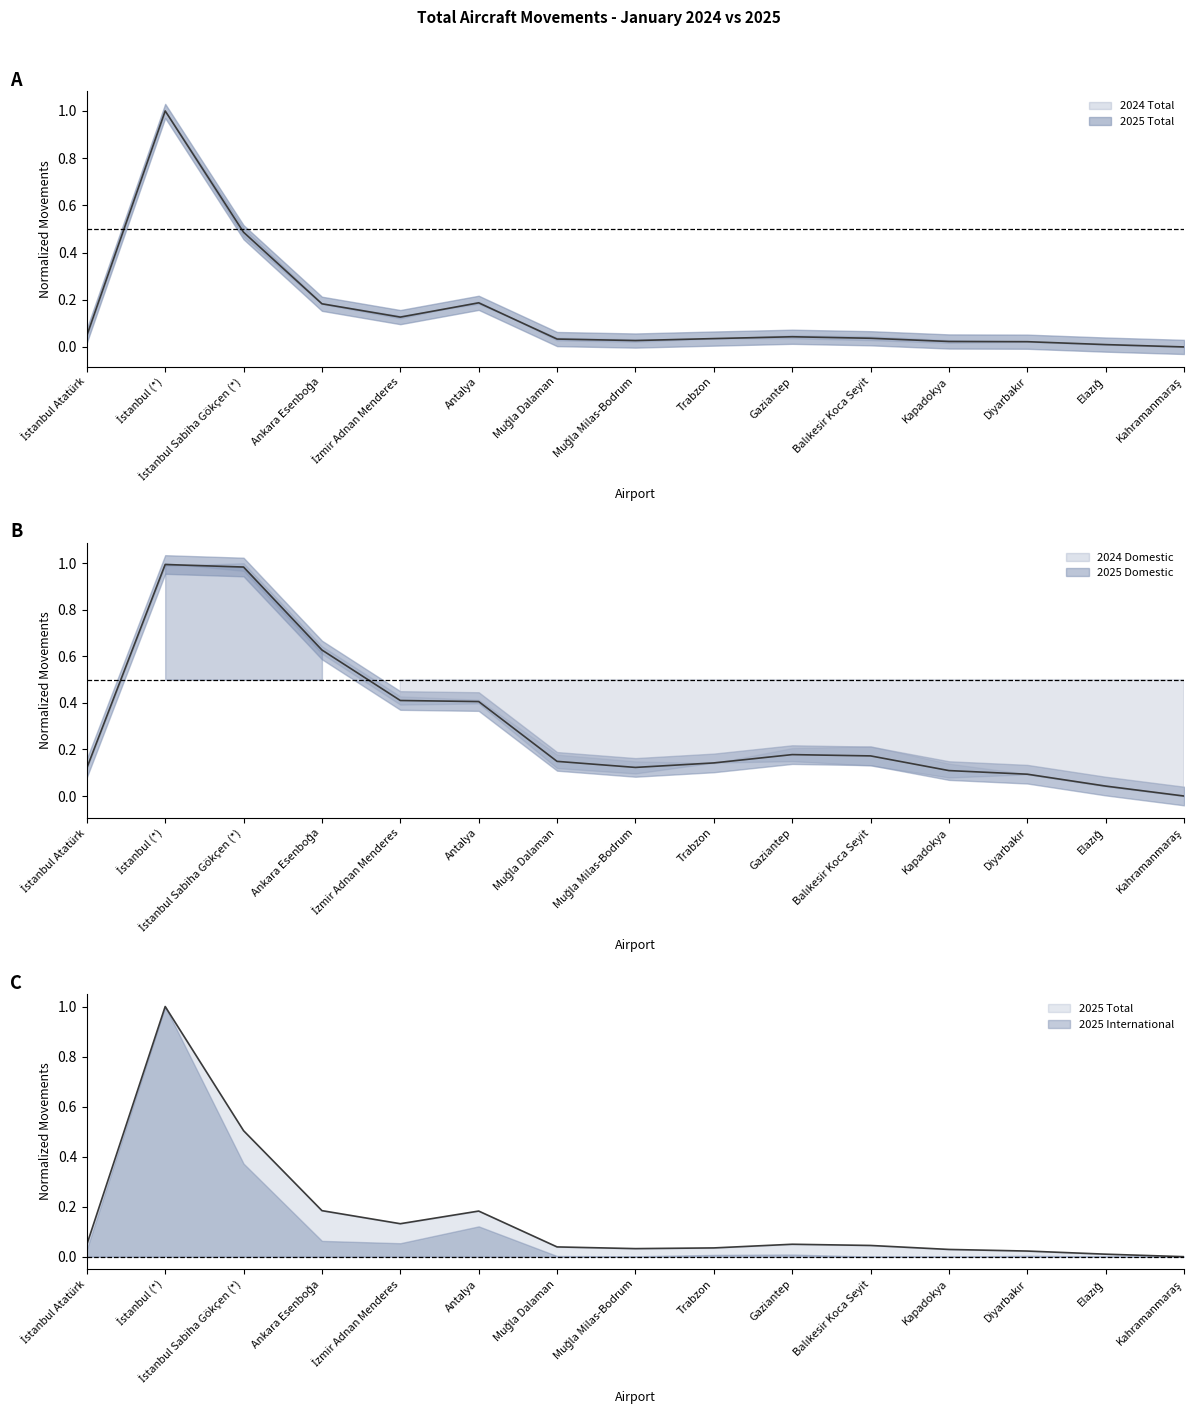

Between İstanbul (*) and Balıkesir Koca Seyit, which series saw the biggest shift?

2024 Total